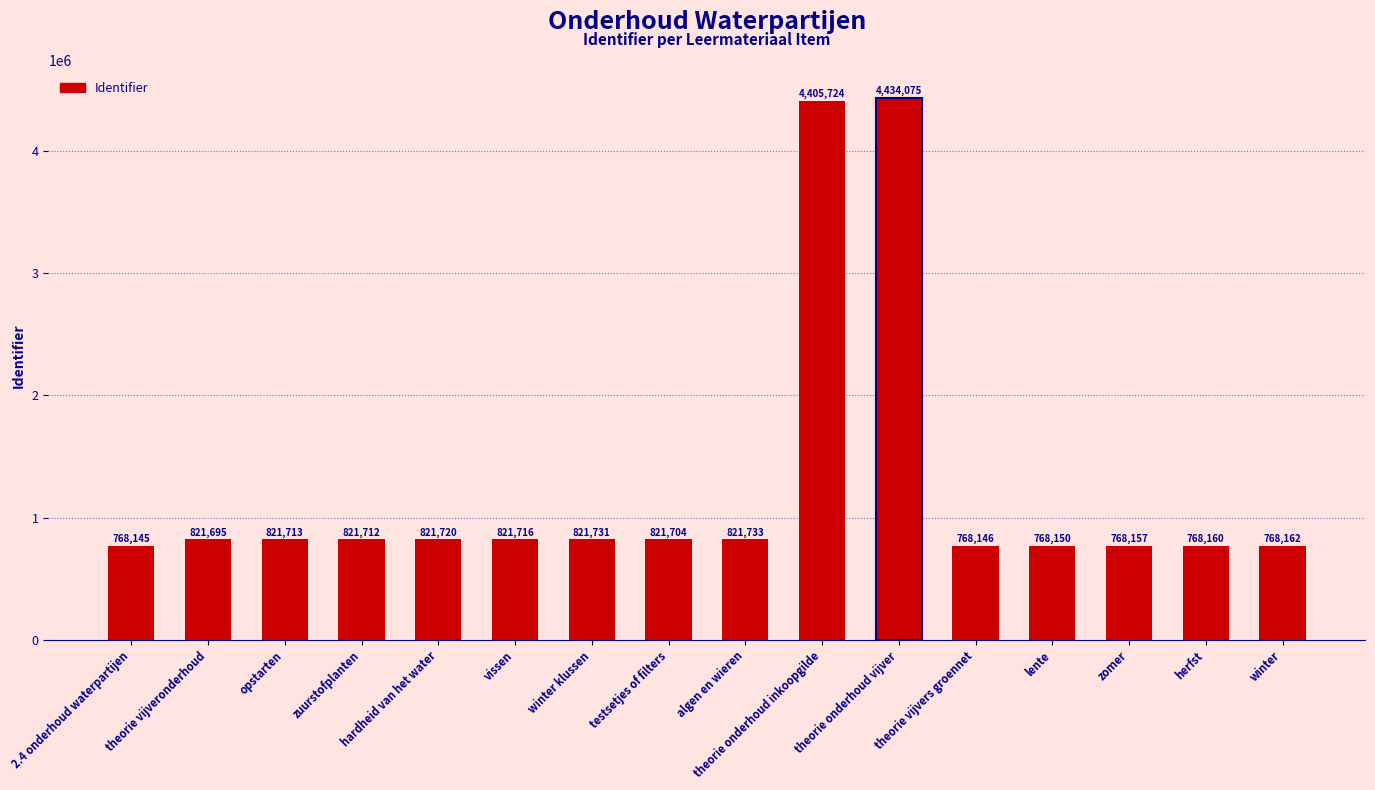

Reading right to left, extract all data points from this chart.

768162	768160	768157	768150	768146	4434075	4405724	821733	821704	821731	821716	821720	821712	821713	821695	768145